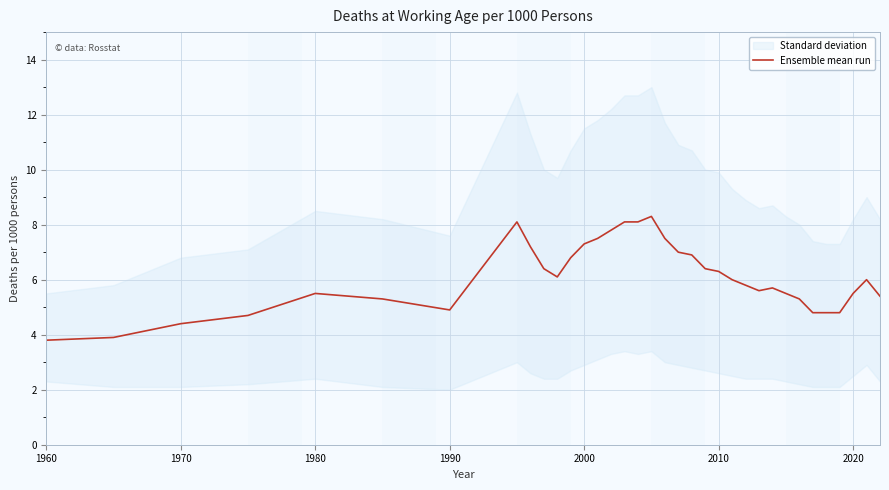

What is the lowest value of the Ensemble mean run series?

3.8